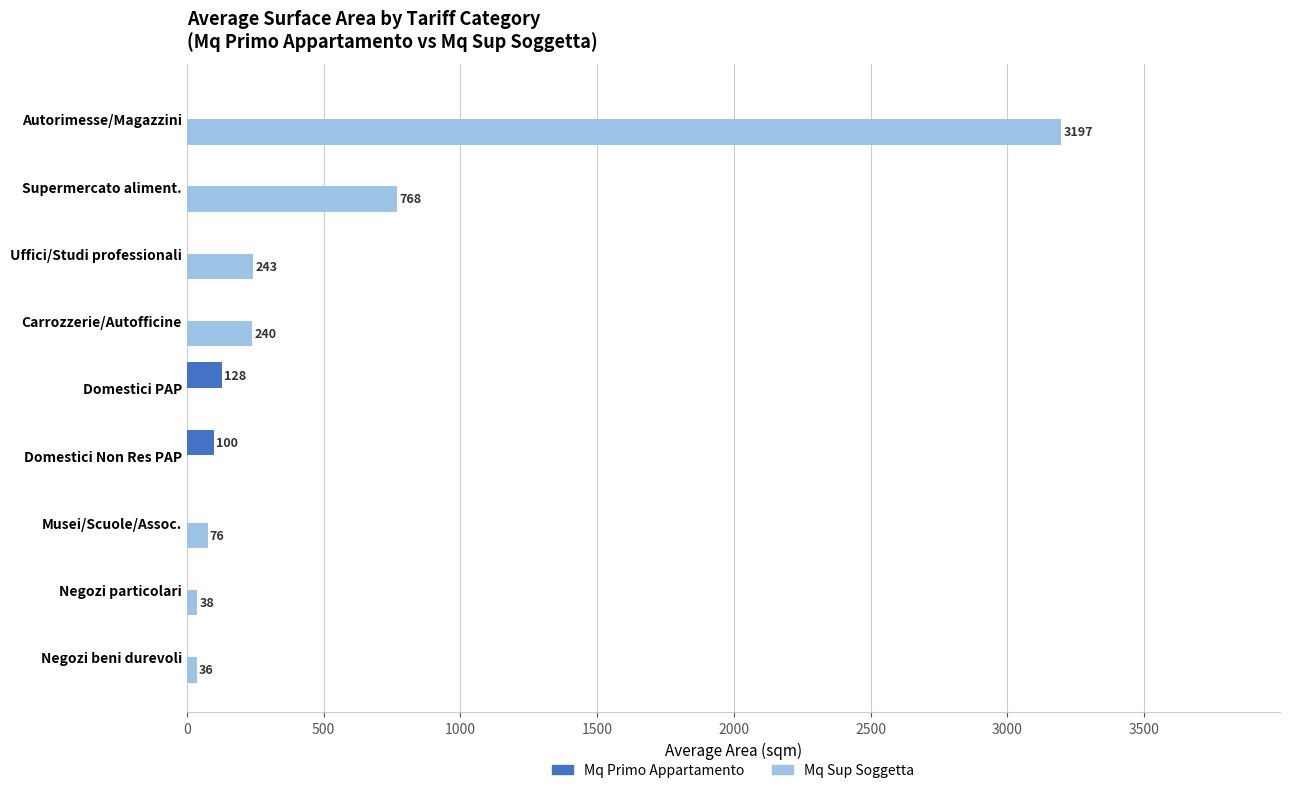

What is the sum of all Mq Primo Appartamento values?

228